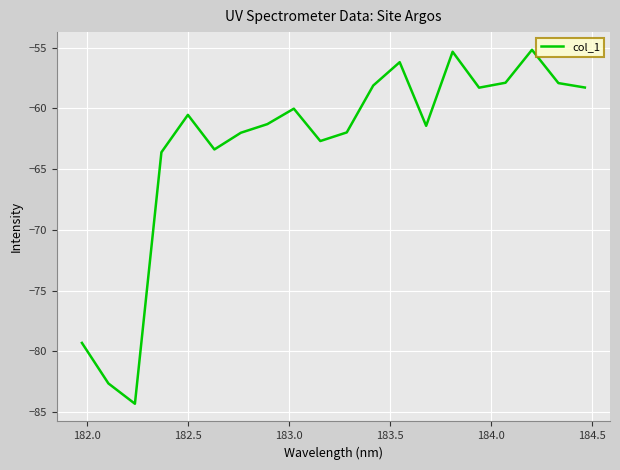

What is the difference between the maximum and minimum values?

29.2